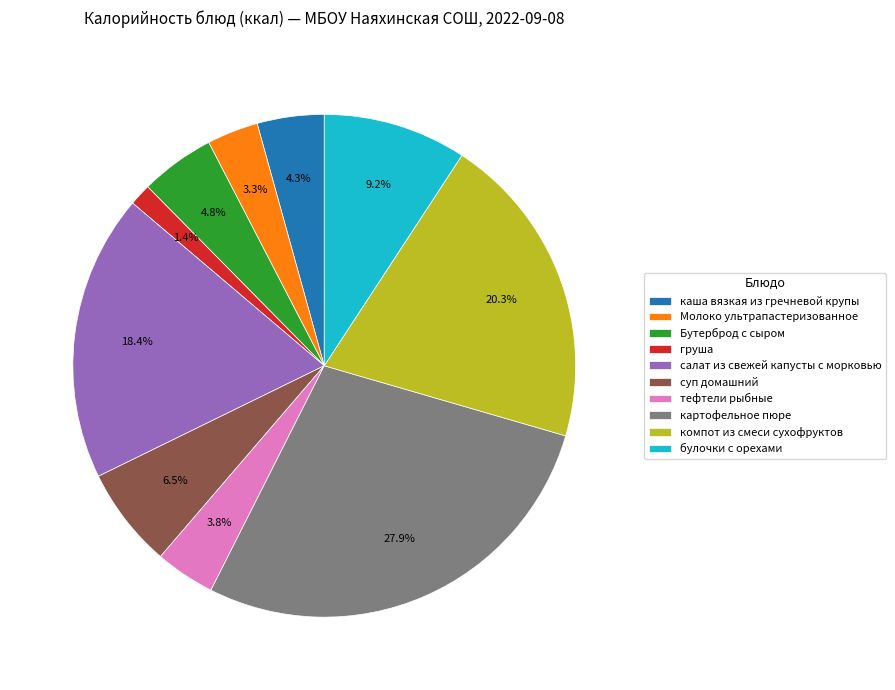

Approximately how many times larger is the value at булочки с орехами compared to компот из смеси сухофруктов?

0.5